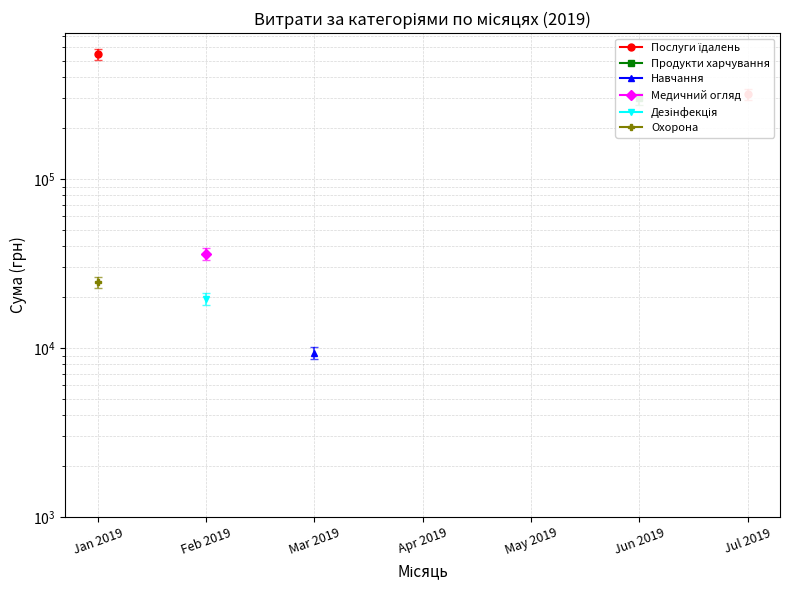

What is the label of the 1st point from the left?

Jan 2019